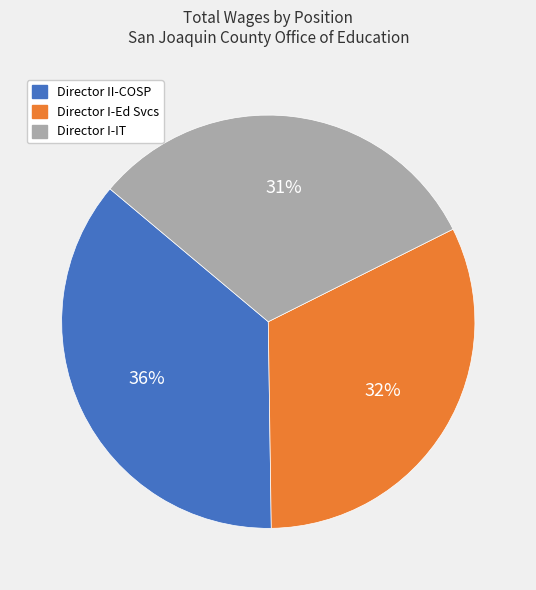

True or false: Director II-COSP accounts for 36% of the total.

True